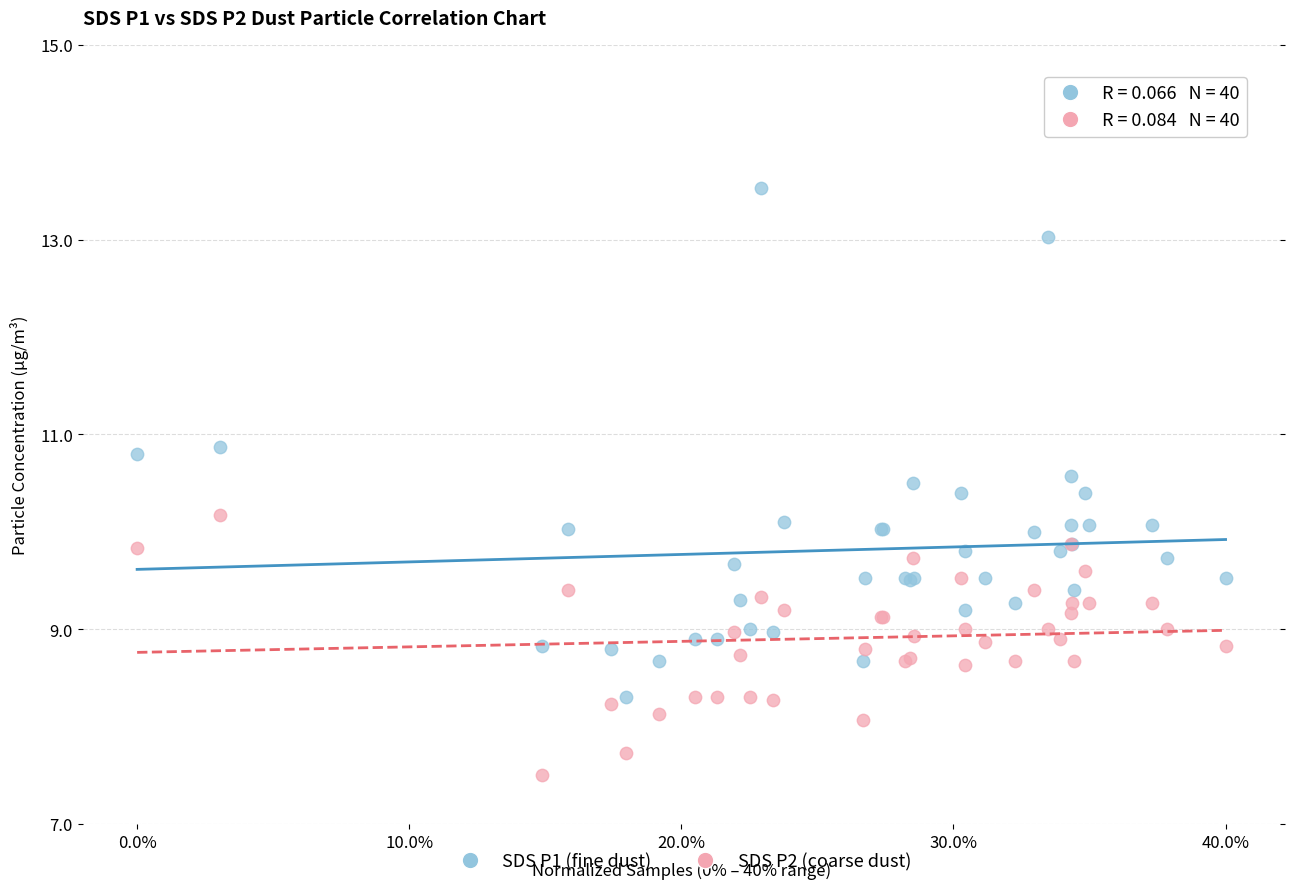

What is the X range (max minus min) for the scatter plot?

40.0